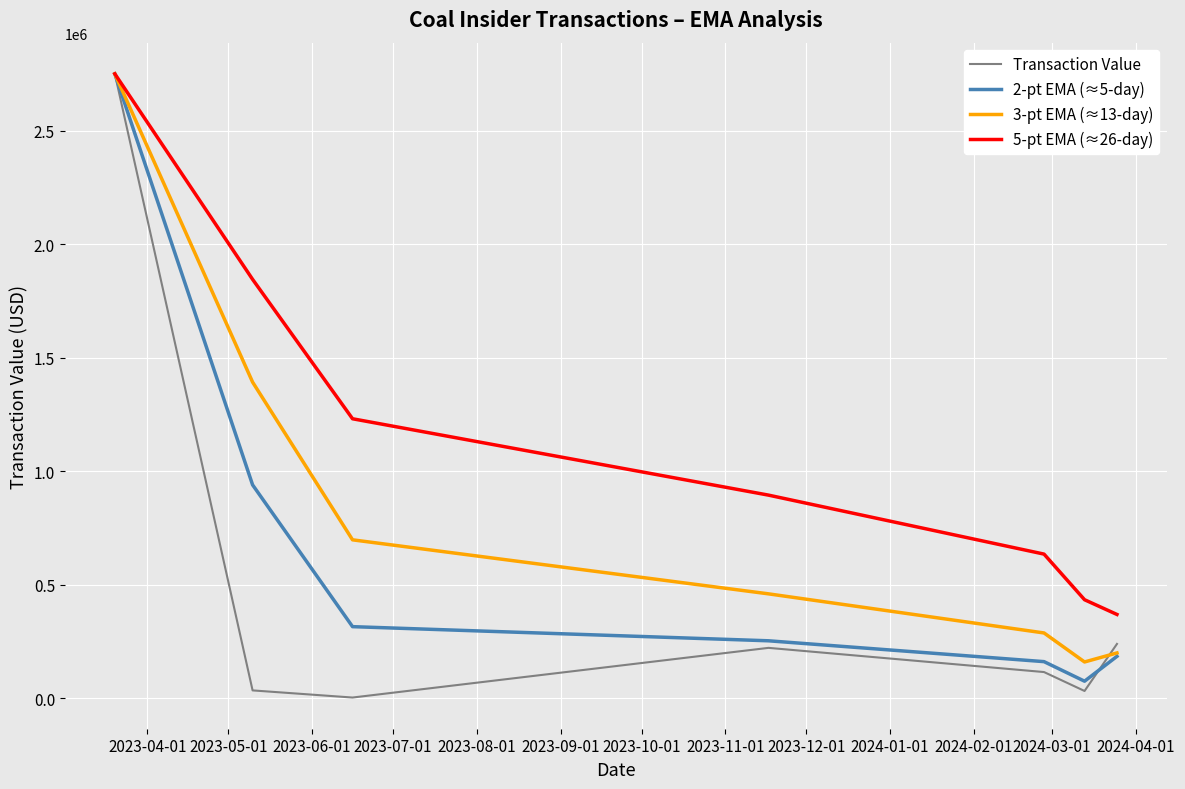

Rank the series by their average value, from highest to lowest.

5-pt EMA (≈26-day), 3-pt EMA (≈13-day), 2-pt EMA (≈5-day), Transaction Value